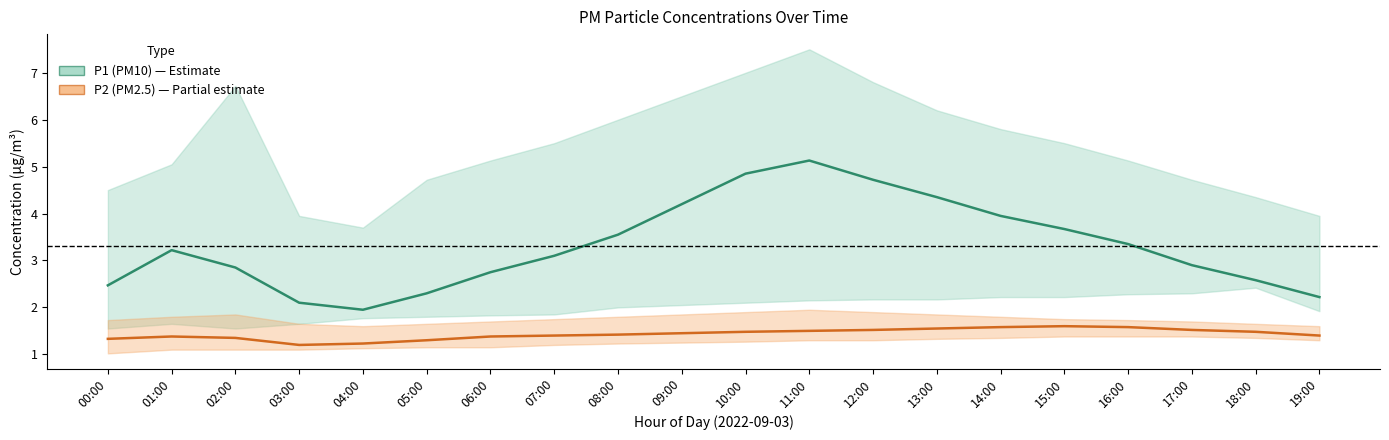

At which category is the sum across all series the highest?

11:00